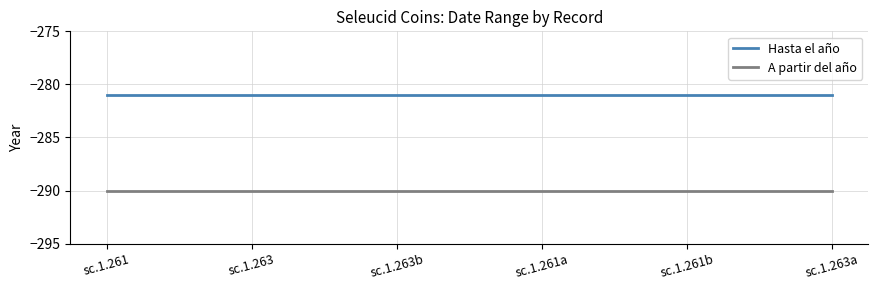

What position from the left is sc.1.261?

1